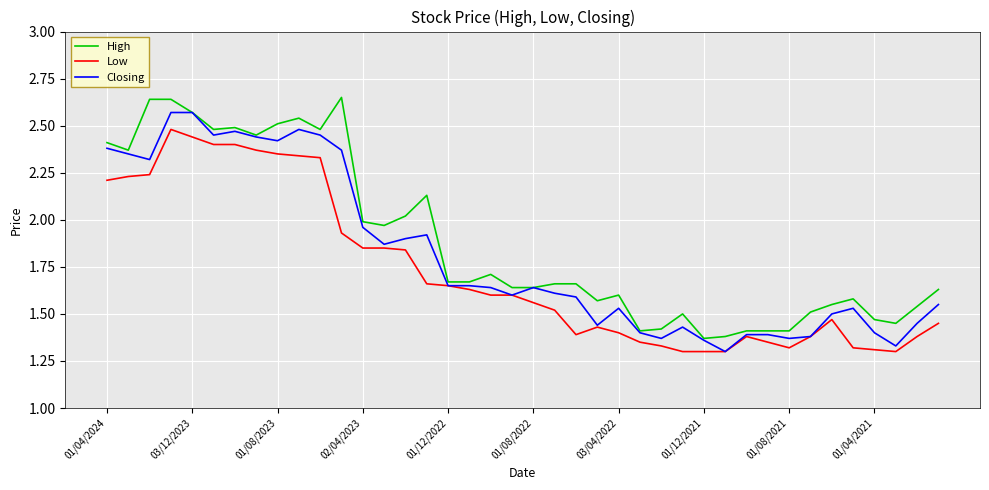

How many lines are shown in the chart?

3